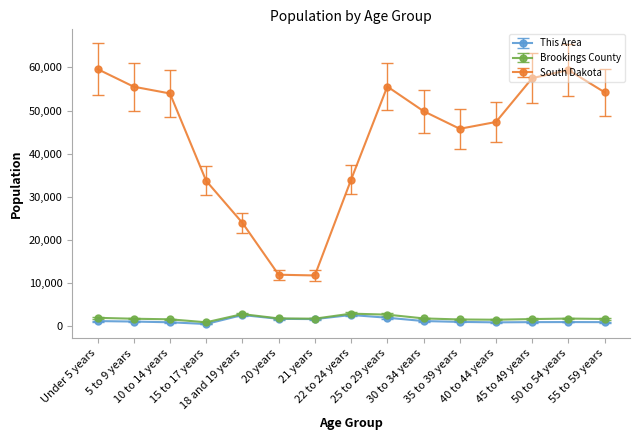

Which series has the widest spread of values?

South Dakota